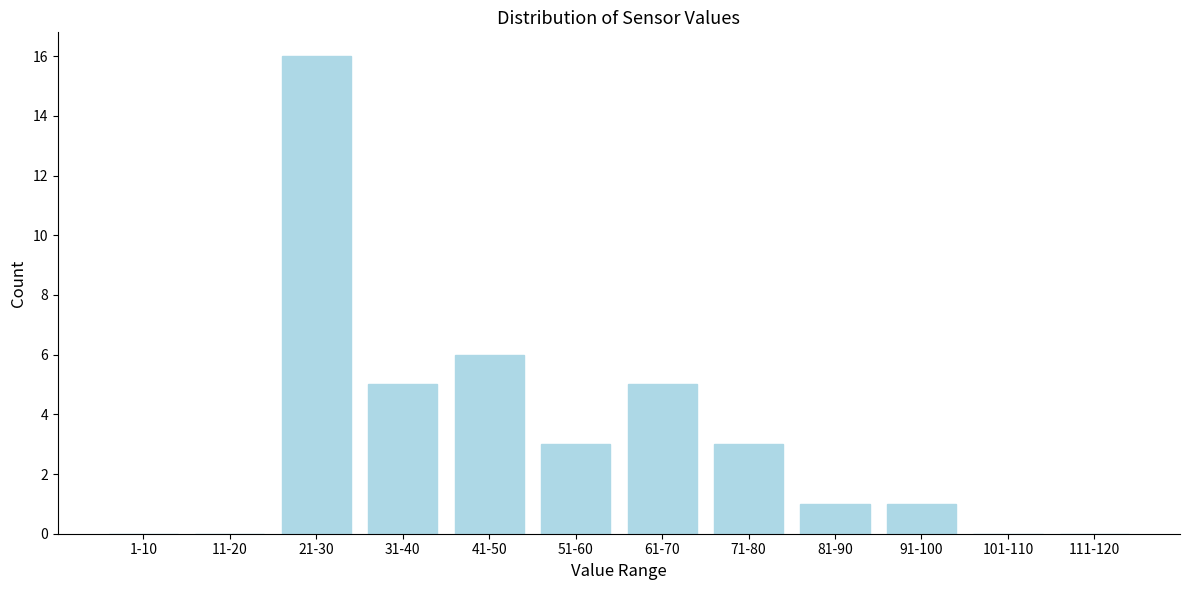

Reading left to right, transcribe all the data shown in this chart.

1-10=0	11-20=0	21-30=16	31-40=5	41-50=6	51-60=3	61-70=5	71-80=3	81-90=1	91-100=1	101-110=0	111-120=0